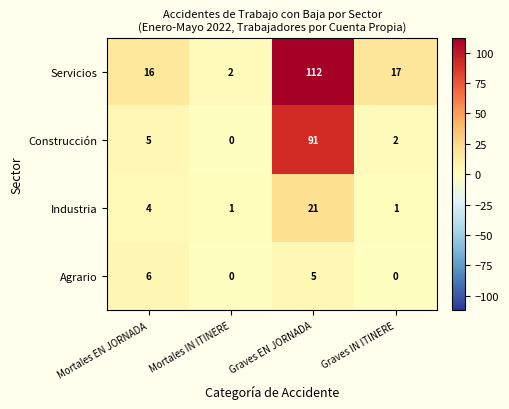

The Servicios series shows 3 at Mortales IN ITINERE. True or false?

False